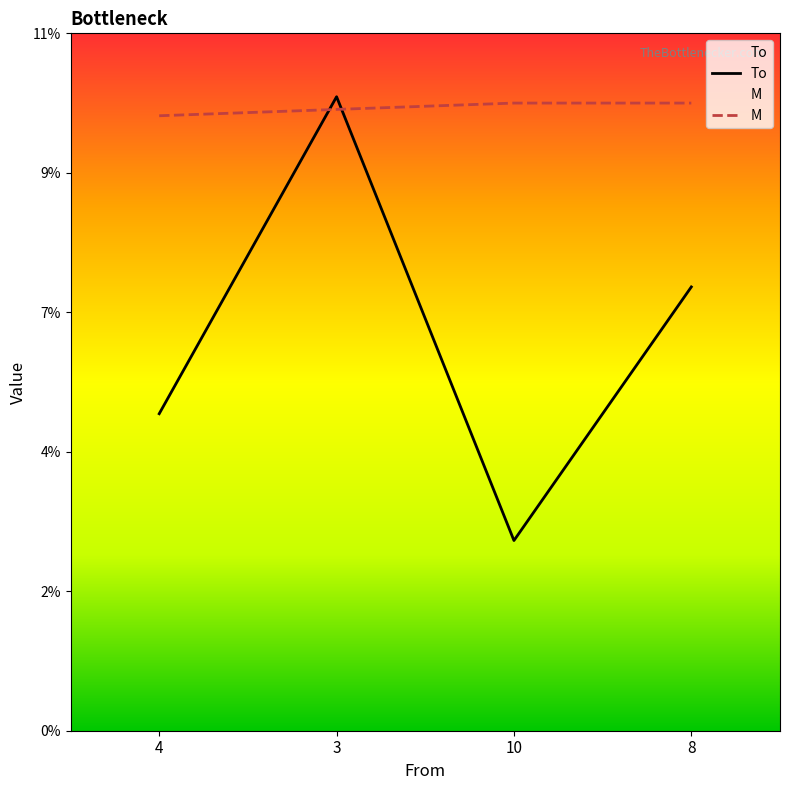

How many intersections are there between To and M?

2